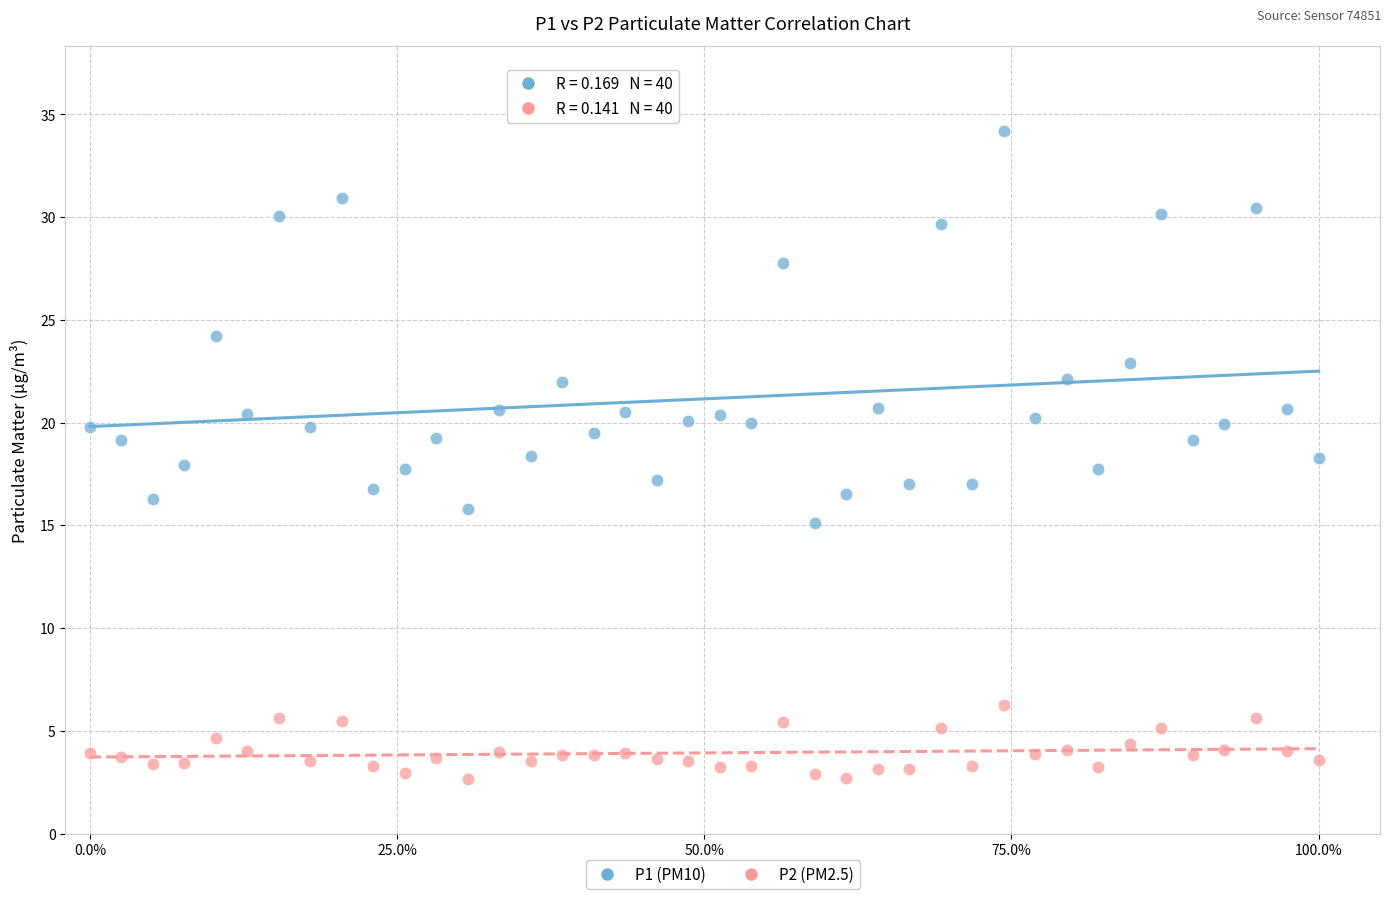

Which series has the widest spread of Y values?

P1 (PM10)